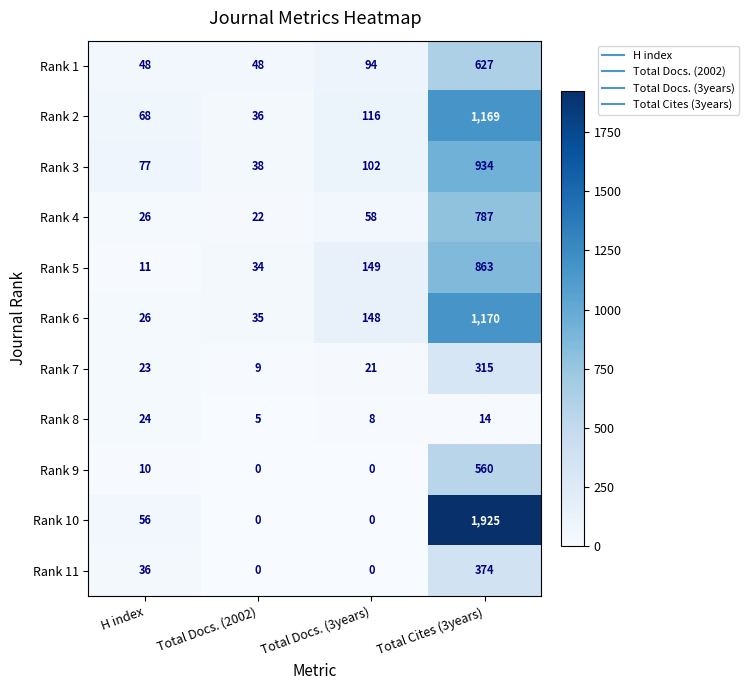

The value of Rank 3 at Total Docs. (3years) is 102. True or false?

True